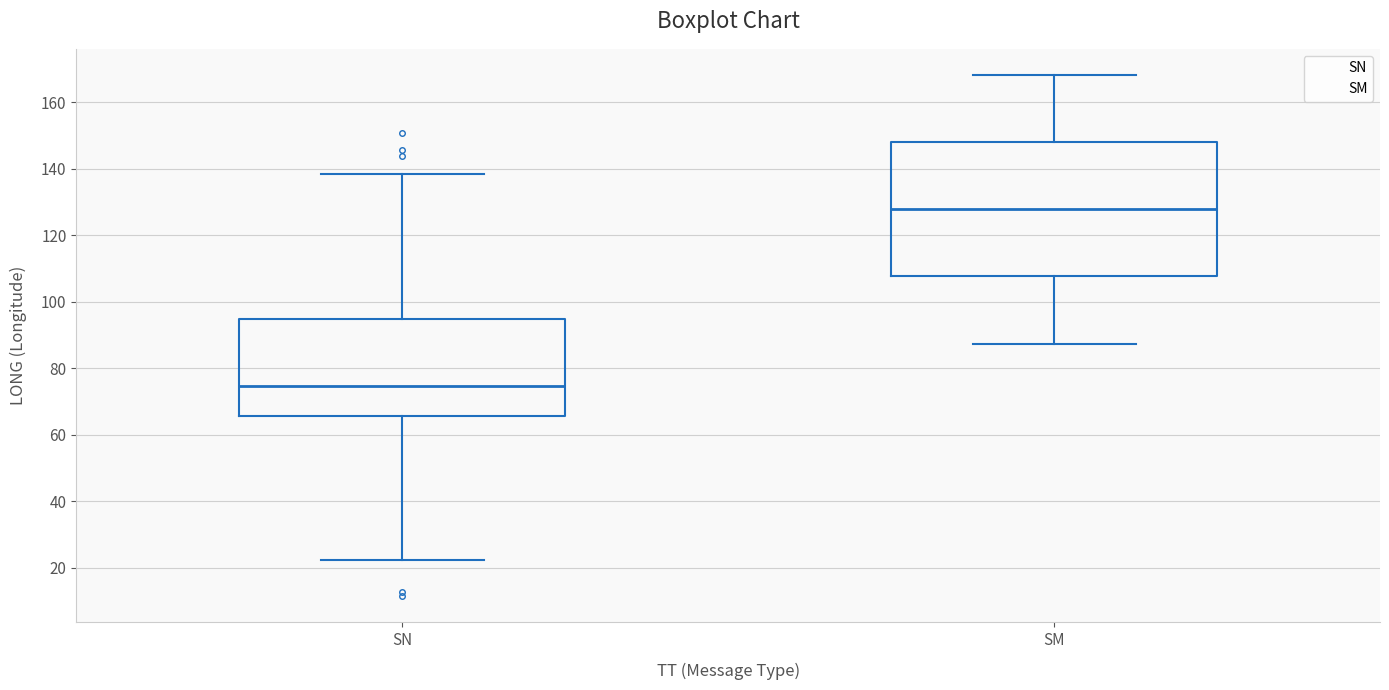

Where is the lower edge of the box for SM on the y-axis? The values are not printed on the chart, so give them approximately, as read against the axis.

108